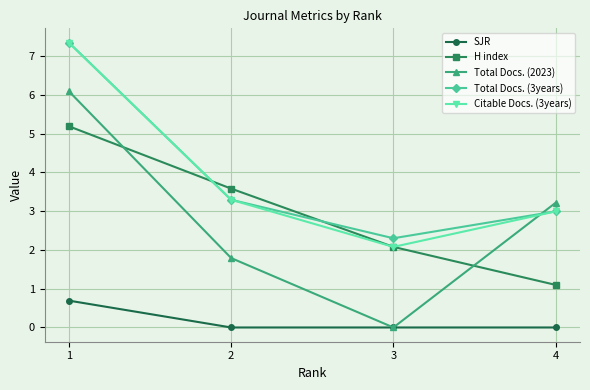

What is the average value of the Total Docs. (3years) series?

4.0